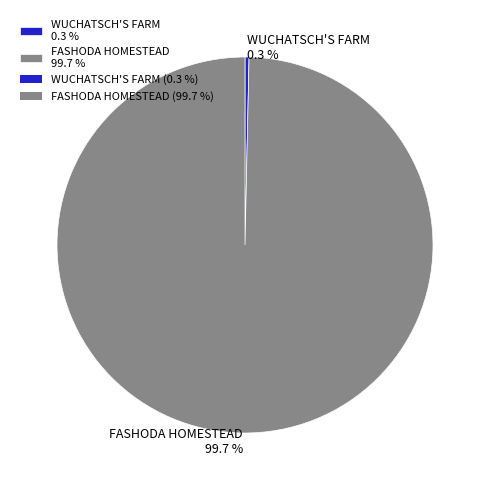

The FASHODA HOMESTEAD slice represents 100% of the pie. True or false?

True